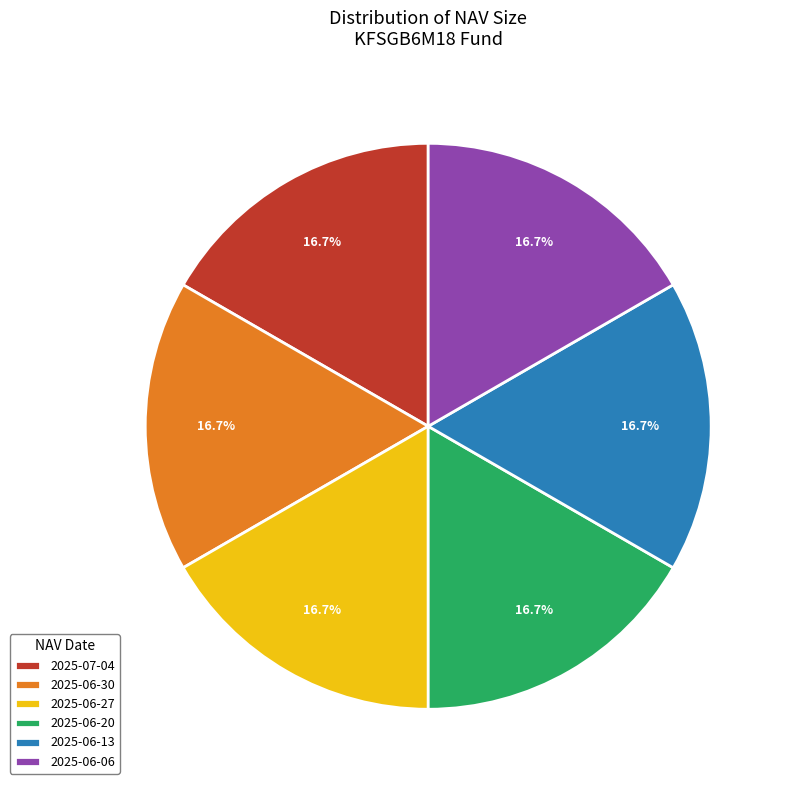

To the nearest percent, what is the combined percentage of 2025-07-04 and 2025-06-13?

33%